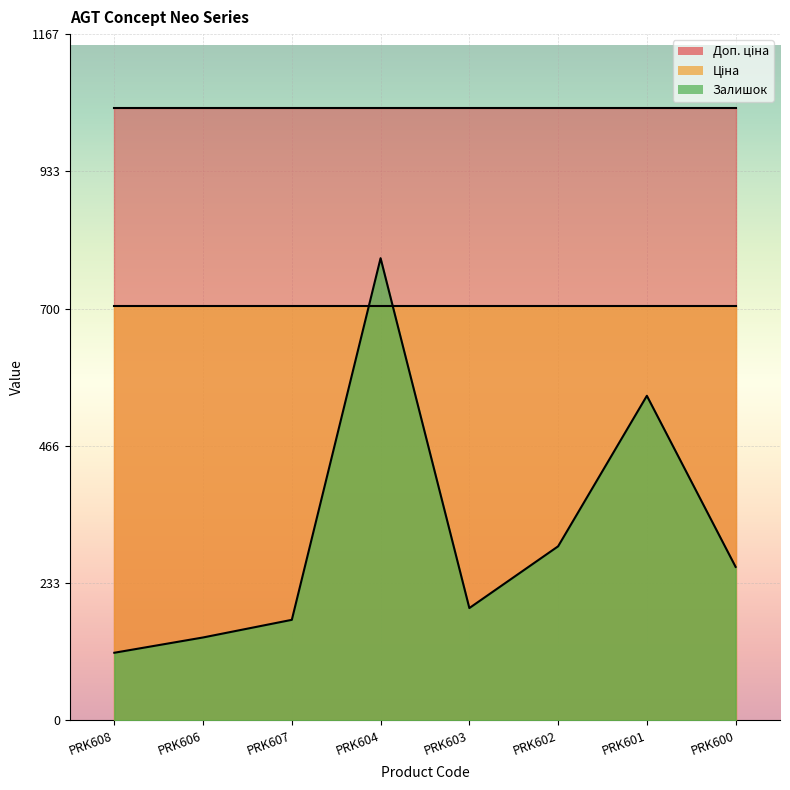

What is the difference between the second highest and minimum values in the Залишок series?

437.0